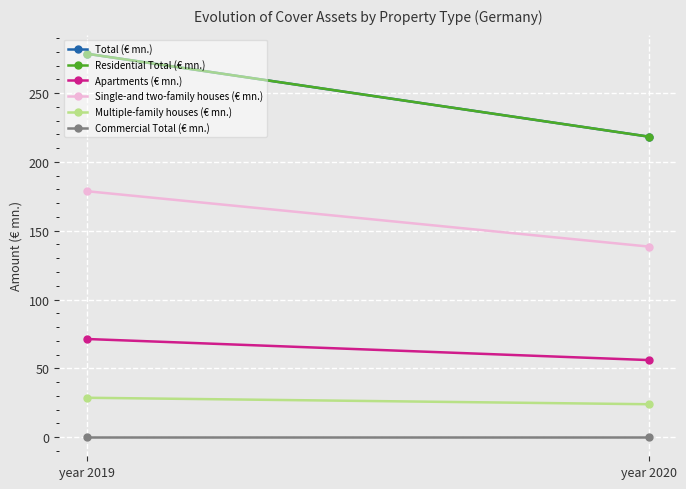

What is the spread (max minus min) of values at year 2020?

218.4